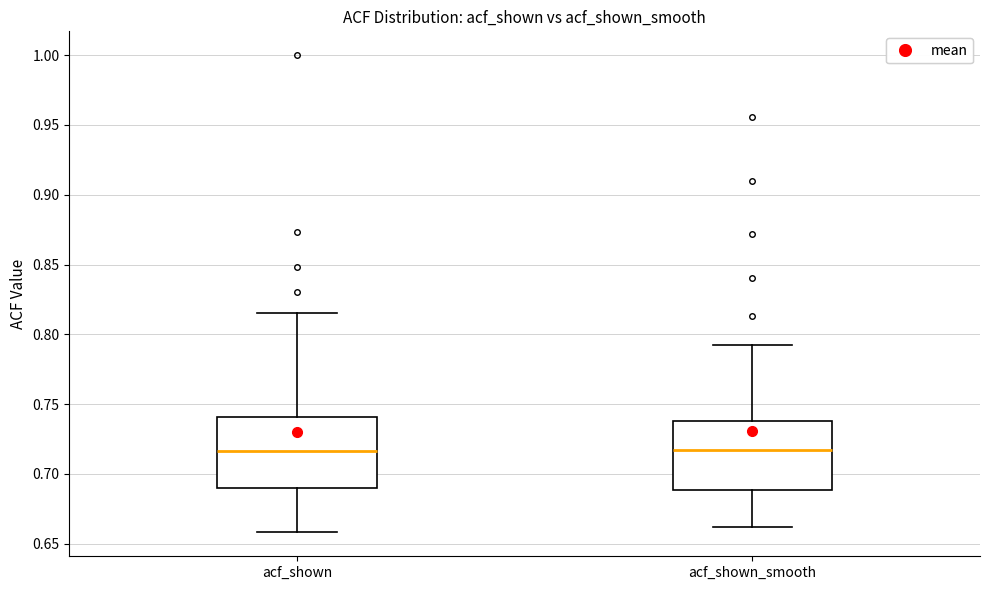

Reading left to right, read every box against the y-axis: the position of its median line, the range the box covers, and the ends of its whiskers. The values are not printed on the chart, so give them approximately, as read against the axis.

acf_shown: median 0.715, box 0.690 to 0.740, whiskers 0.660 to 0.815
acf_shown_smooth: median 0.715, box 0.690 to 0.740, whiskers 0.660 to 0.790